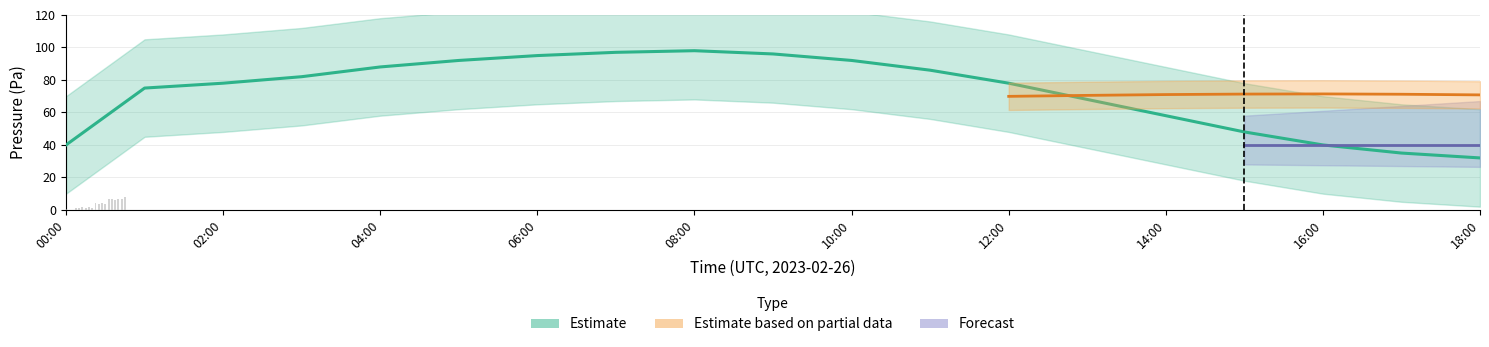

What position from the left is 12:00?

7